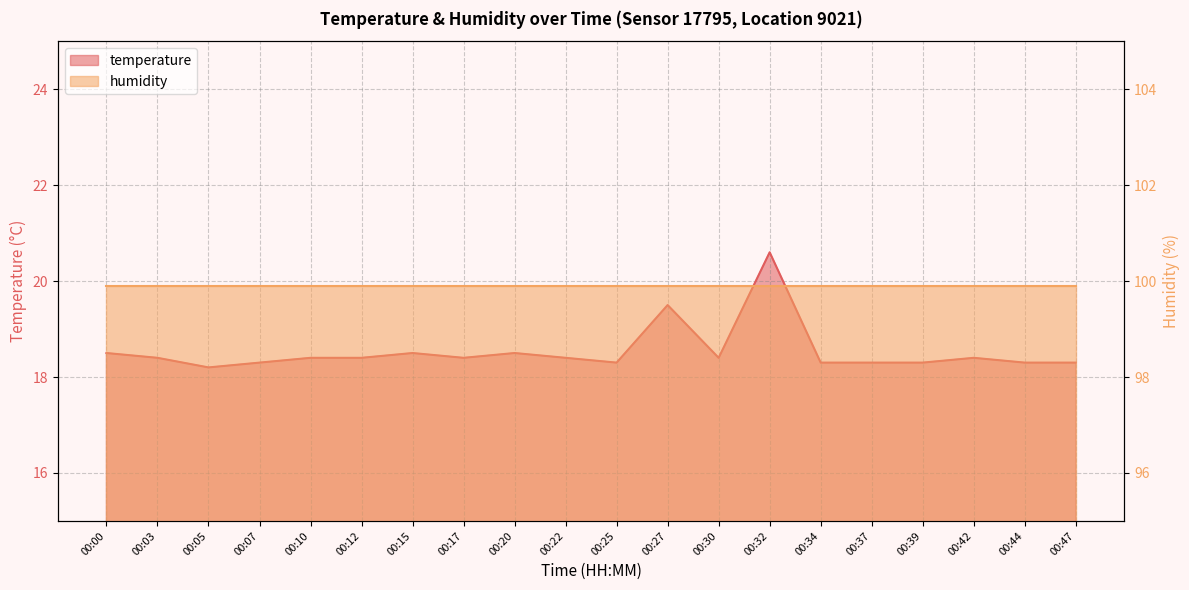

The chart shows a value of 18.5 at 00:15. True or false?

True